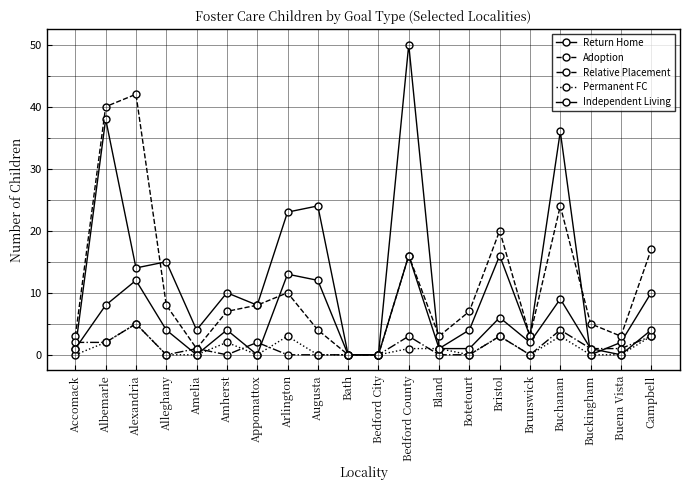

True or false: Return Home has a value of 0 at Buckingham.

True